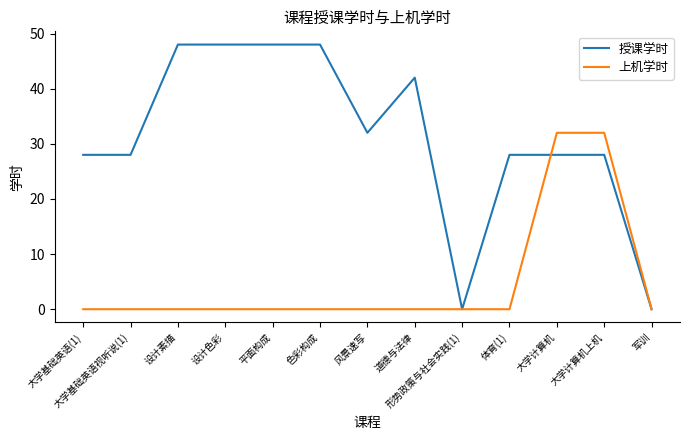

Which series has the largest total across all categories?

授课学时